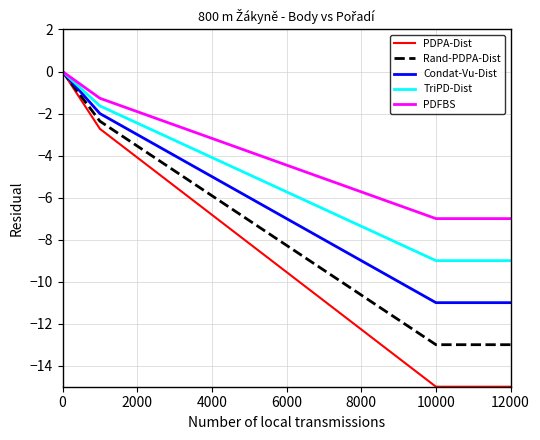

What is the smallest value displayed?

-15.0